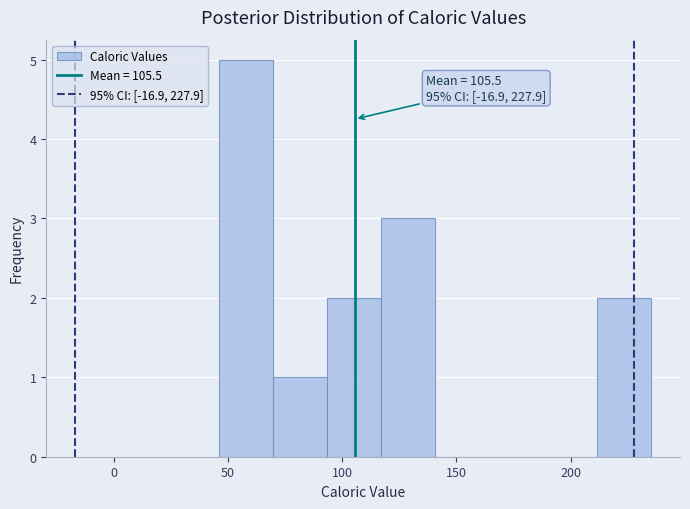

Which range on the x-axis has the tallest bar?

45 to 70